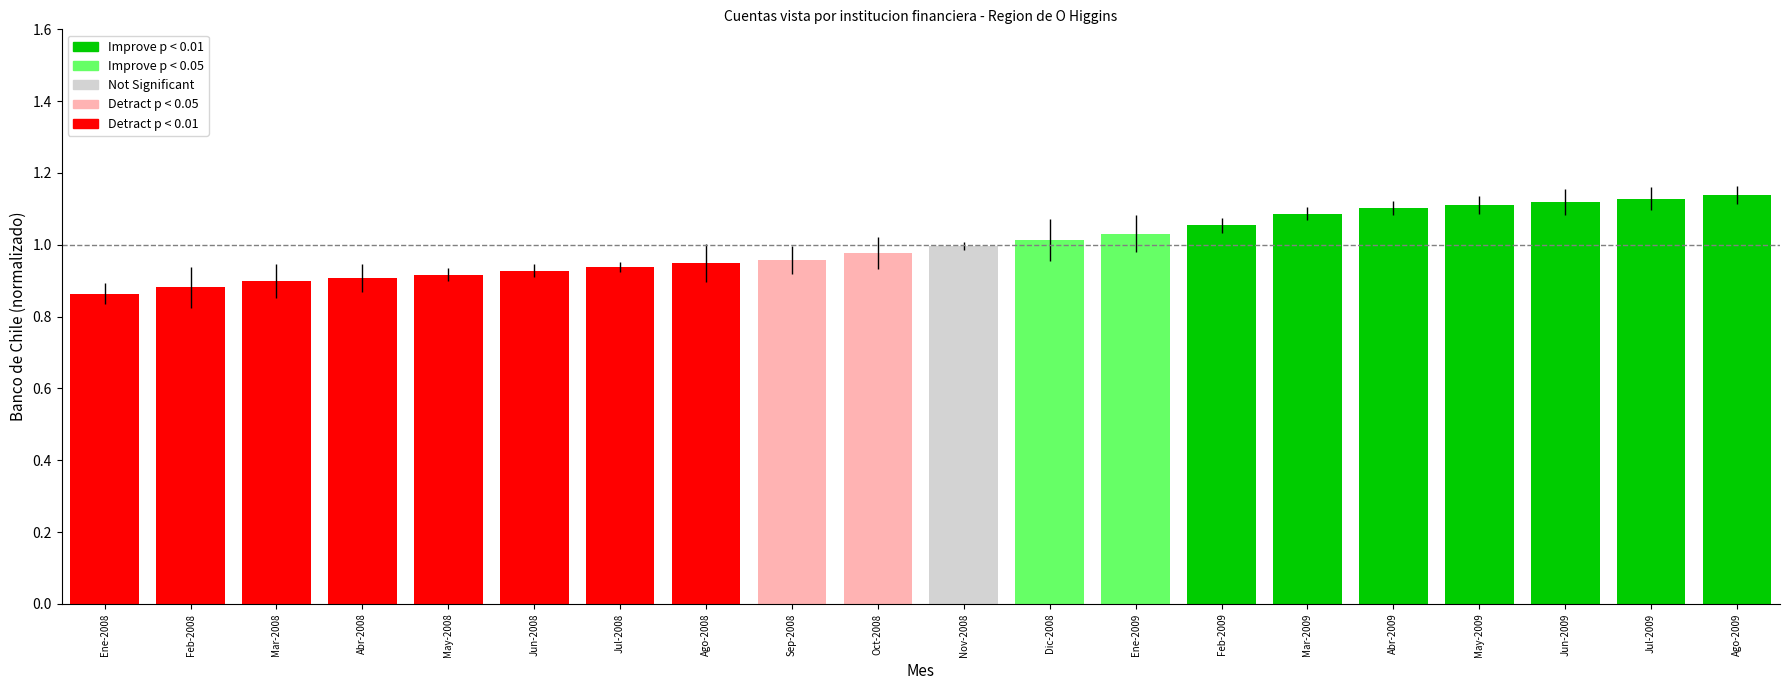

What is the label of the 19th bar from the left?

Jul-2009